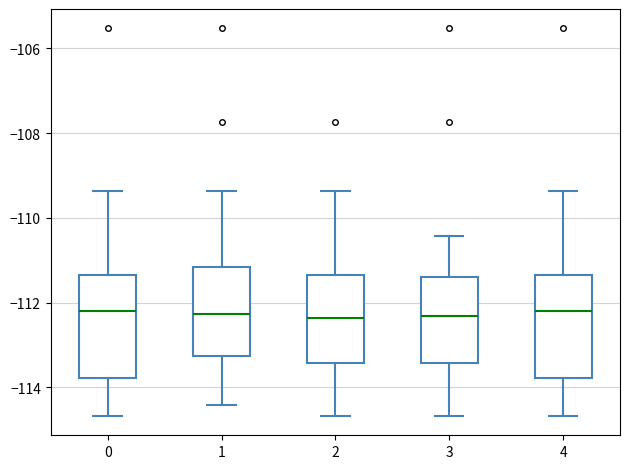

Reading left to right, read every box against the y-axis: the position of its median line, the range the box covers, and the ends of its whiskers. The values are not printed on the chart, so give them approximately, as read against the axis.

0: median -112.2, box -113.8 to -111.4, whiskers -114.6 to -109.4
1: median -112.2, box -113.2 to -111.2, whiskers -114.4 to -109.4
2: median -112.4, box -113.4 to -111.4, whiskers -114.6 to -109.4
3: median -112.4, box -113.4 to -111.4, whiskers -114.6 to -110.4
4: median -112.2, box -113.8 to -111.4, whiskers -114.6 to -109.4